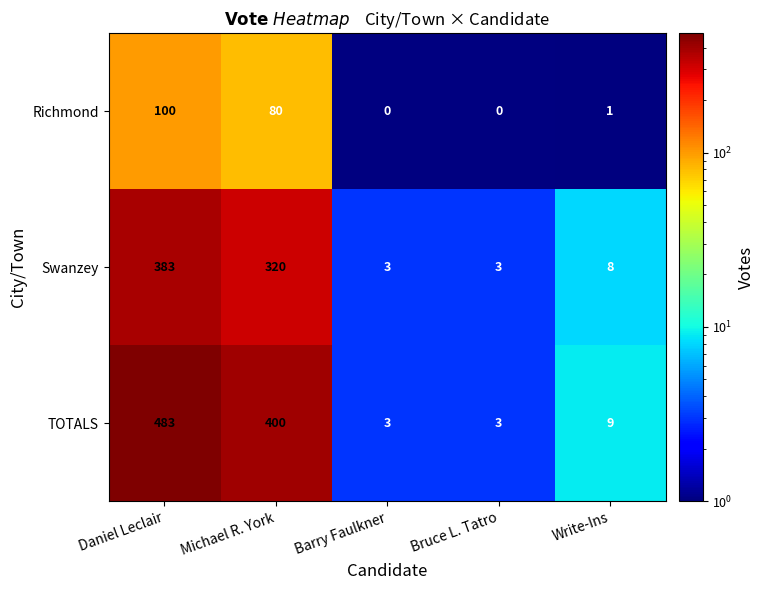

At which label does TOTALS first exceed 9?

Daniel Leclair